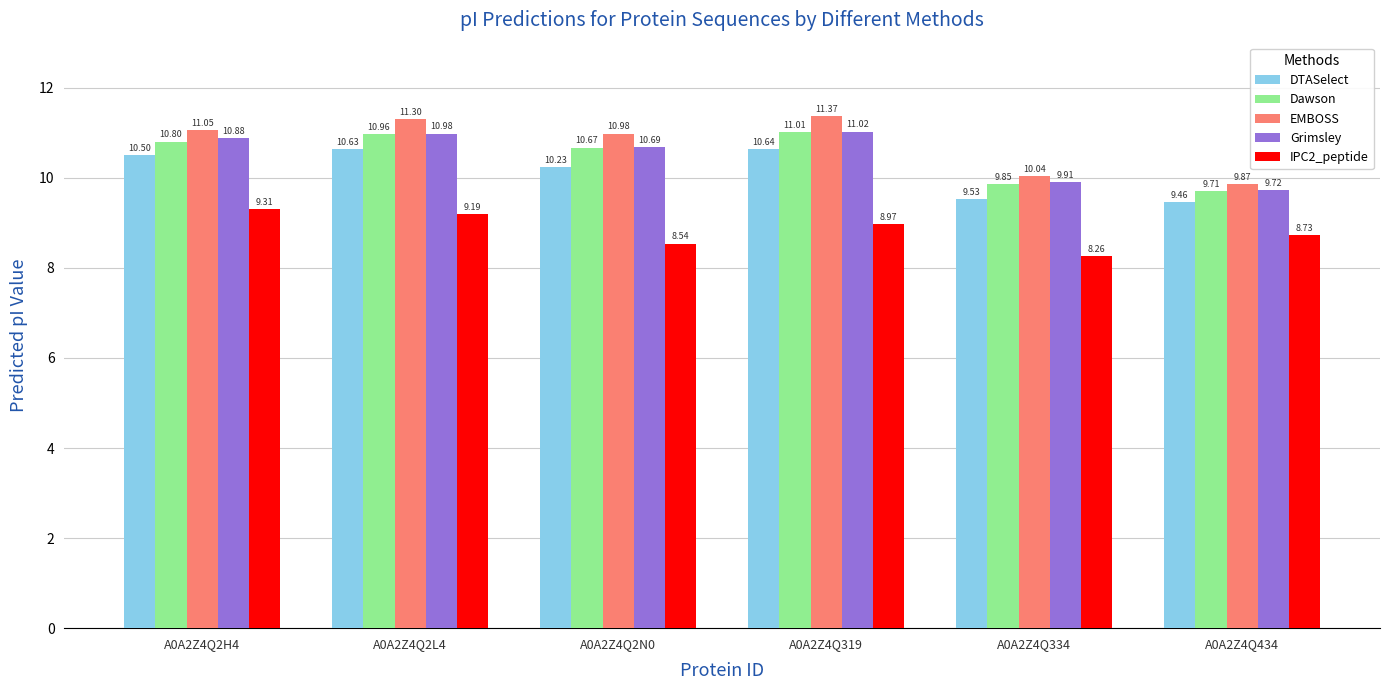

Which series has the largest total across all categories?

EMBOSS